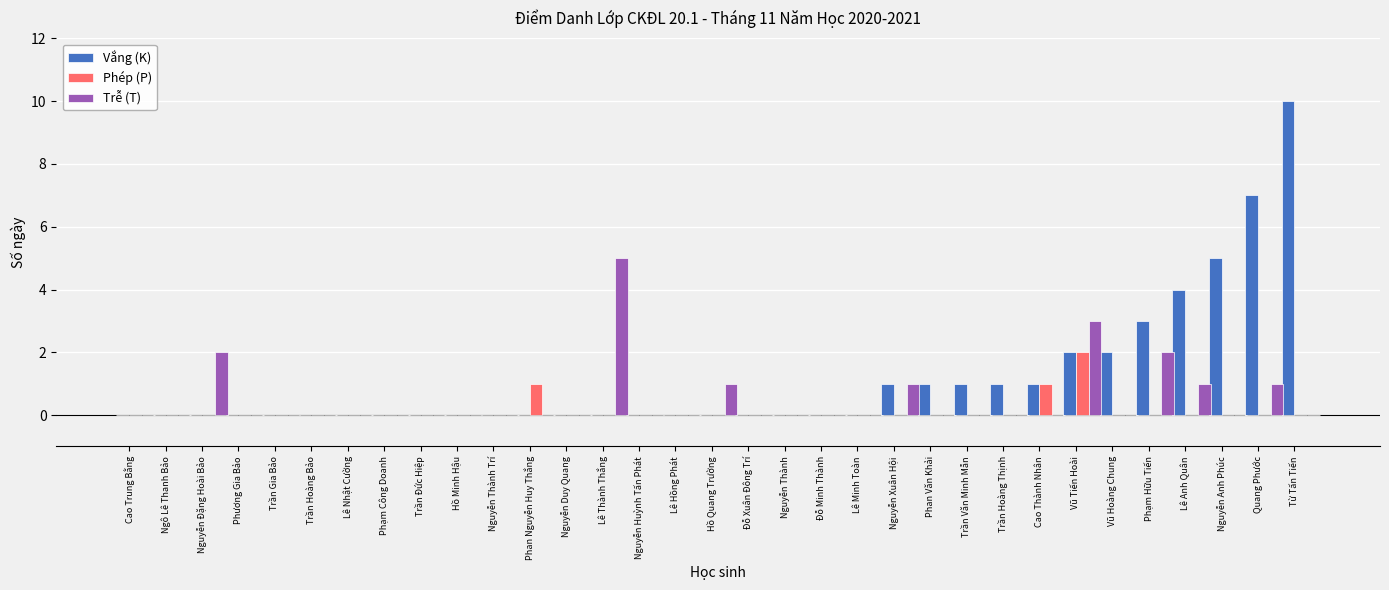

What is the sum of all Vắng (K) values?

38